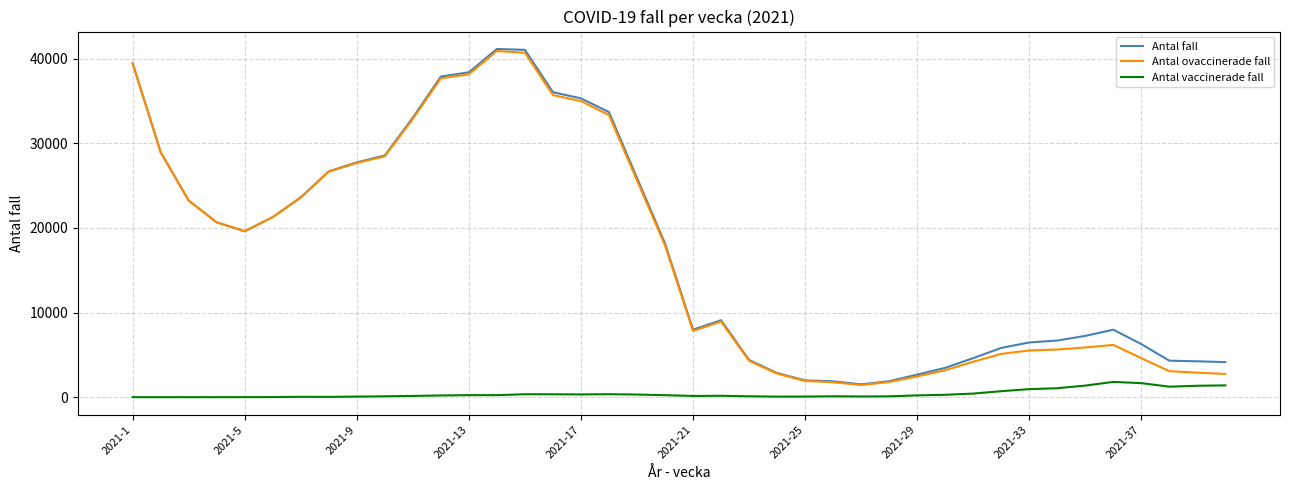

Does the chart display data point markers on the line(s)?

No